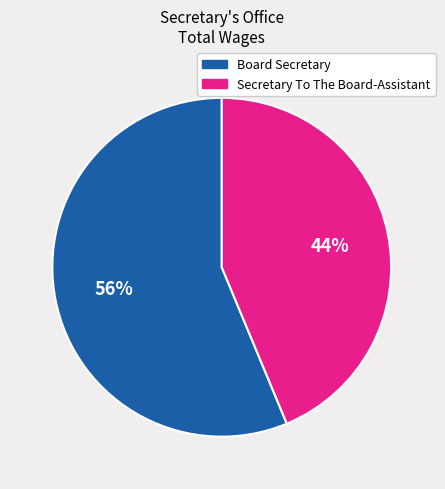

What is the smallest slice in the pie chart?

Secretary To The Board-Assistant